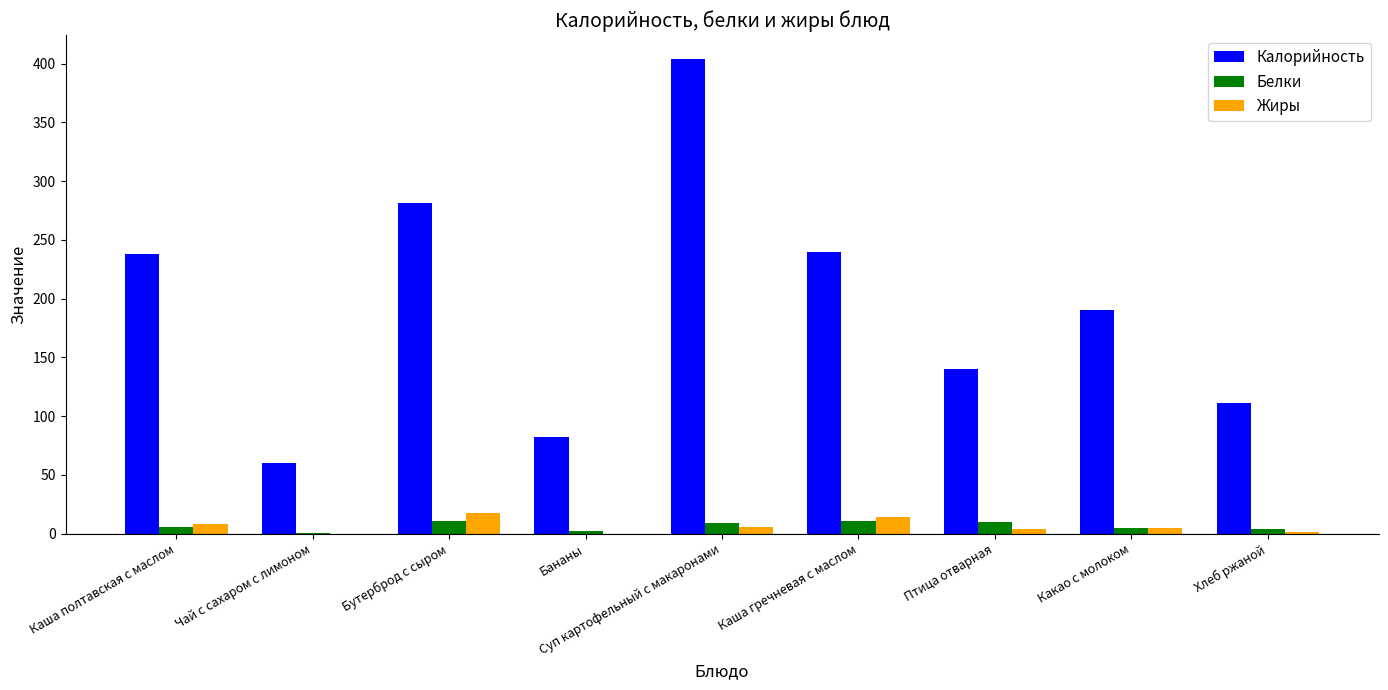

What is the spread (max minus min) of values at Птица отварная?

136.0